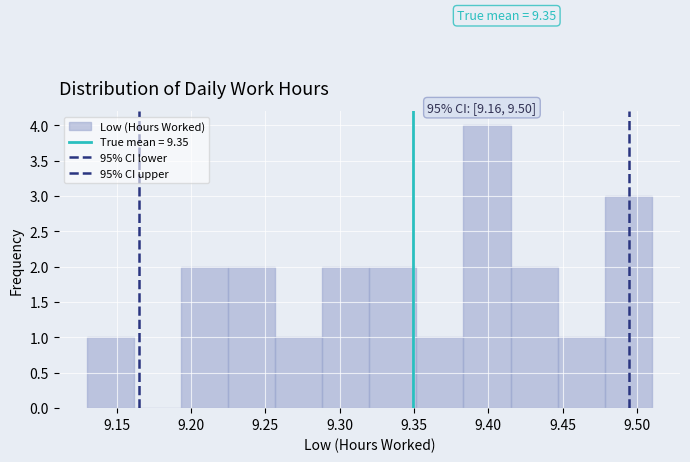

Over which range of the x-axis is the bar tallest?

9.385 to 9.415